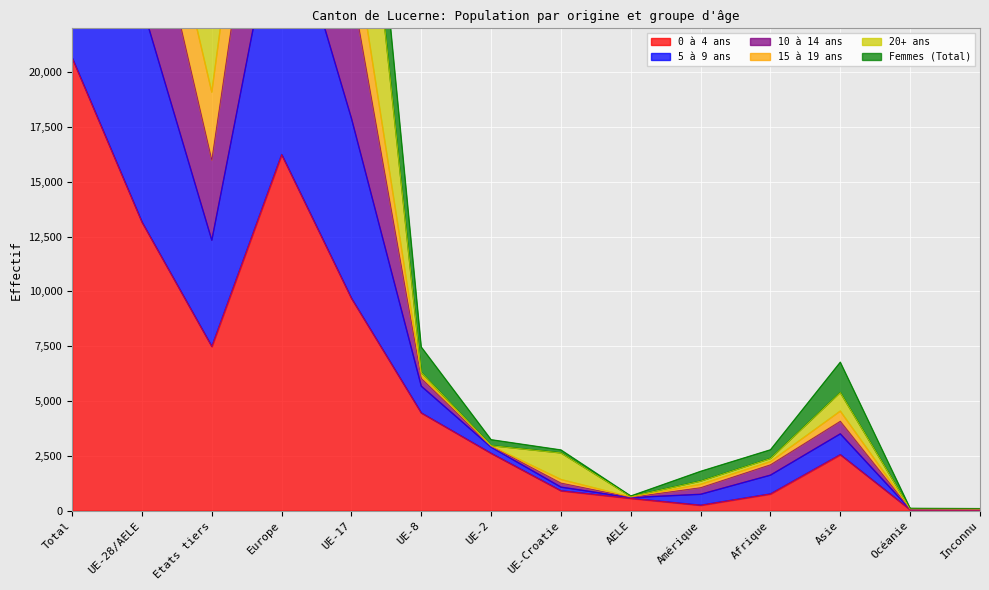

True or false: Femmes (Total) has a value of 12338 at Etats tiers.

True